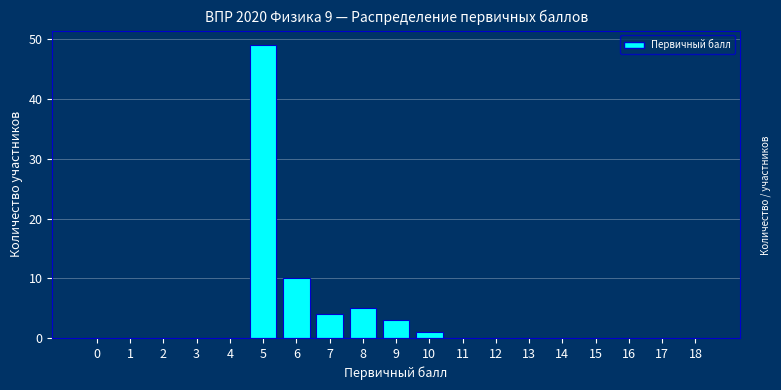

Reading left to right, transcribe all the data shown in this chart.

0=0	1=0	2=0	3=0	4=0	5=49	6=10	7=4	8=5	9=3	10=1	11=0	12=0	13=0	14=0	15=0	16=0	17=0	18=0